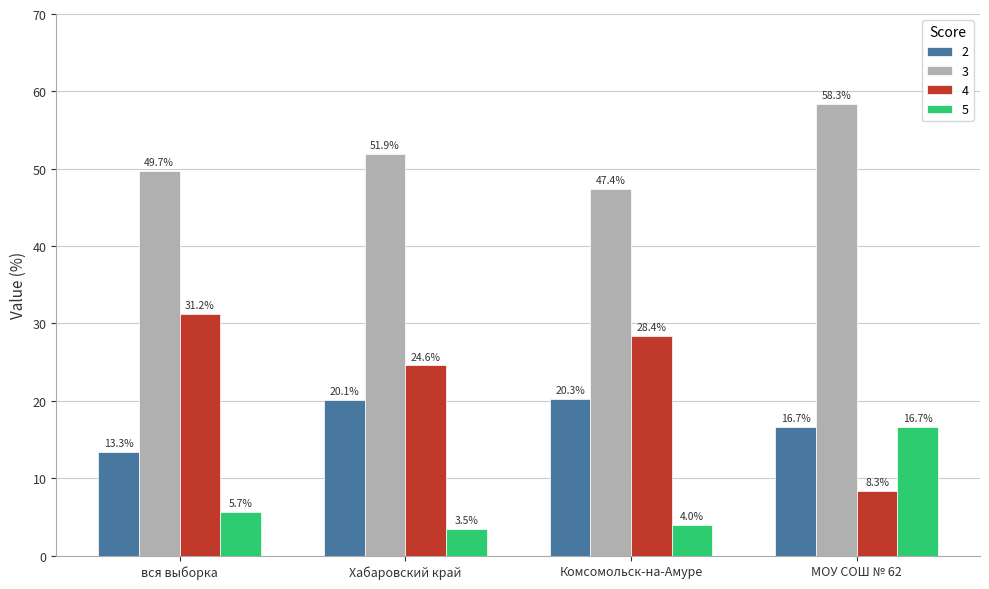

Which category has the lowest value in the 2 series?

вся выборка